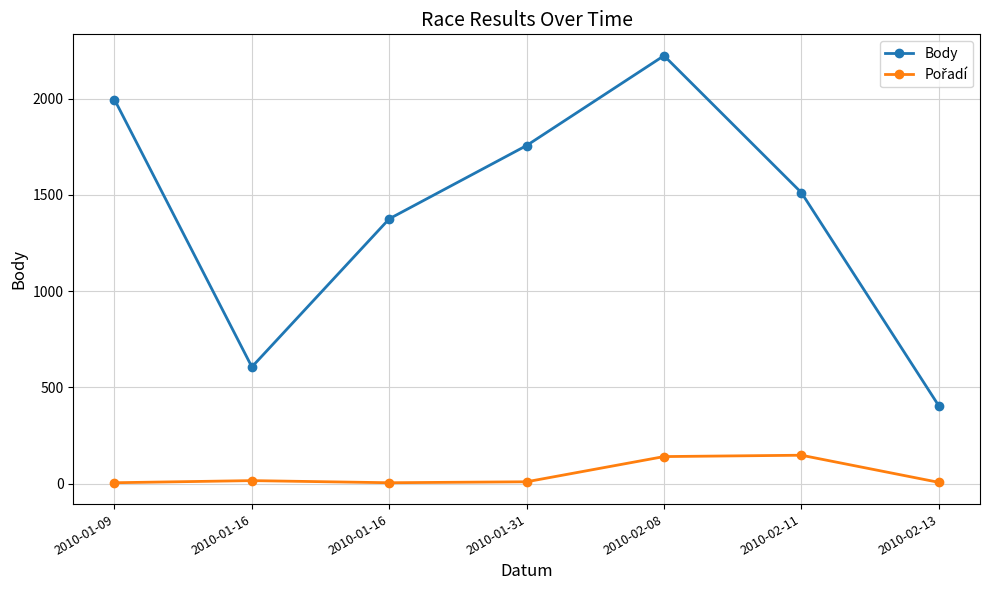

What is the greatest value displayed?

2224